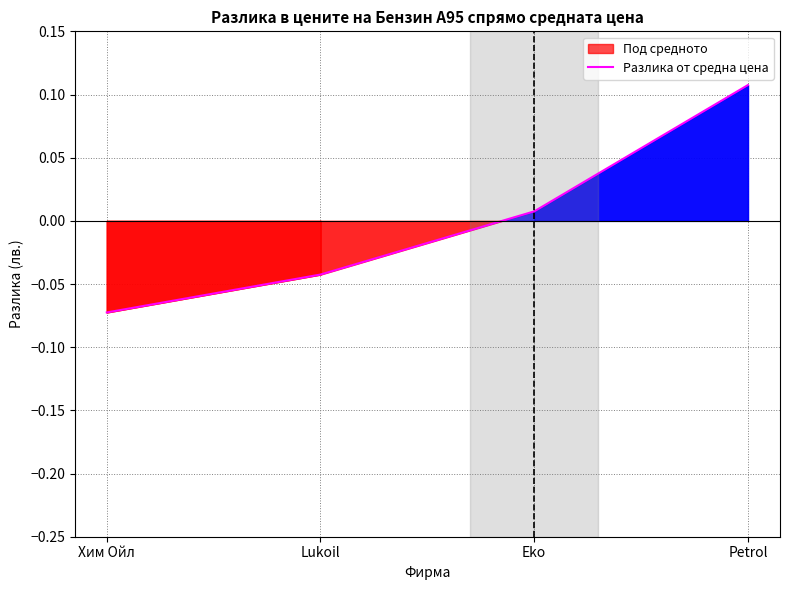

At which label does the data first exceed 0?

Eko